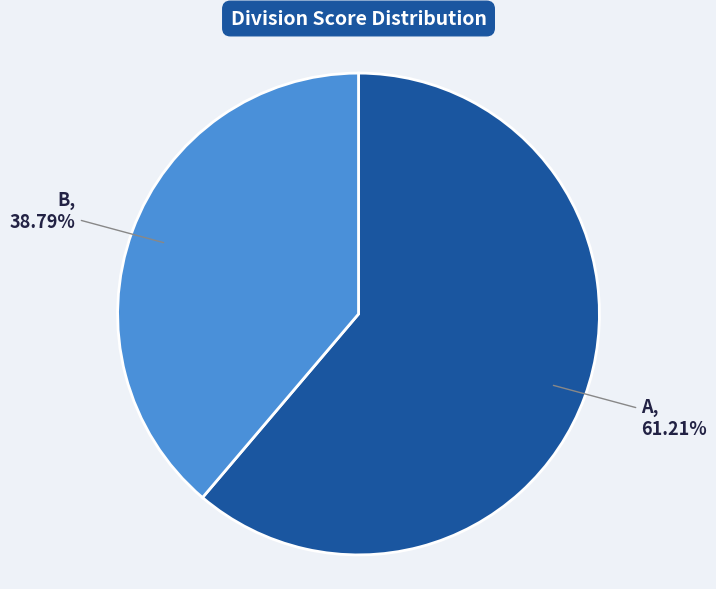

How many segments does this pie chart have?

2